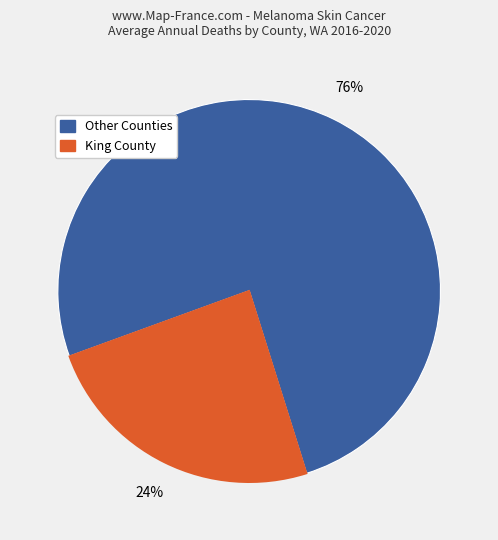

To the nearest percent, what is the average slice percentage?

50%